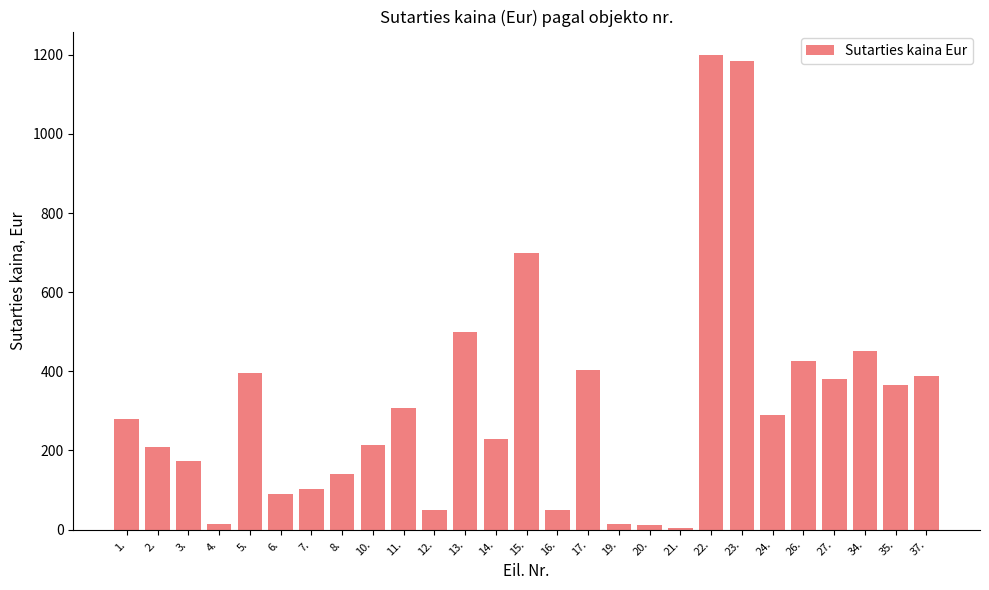

What is the value of the 10th bar from the left?

306.2